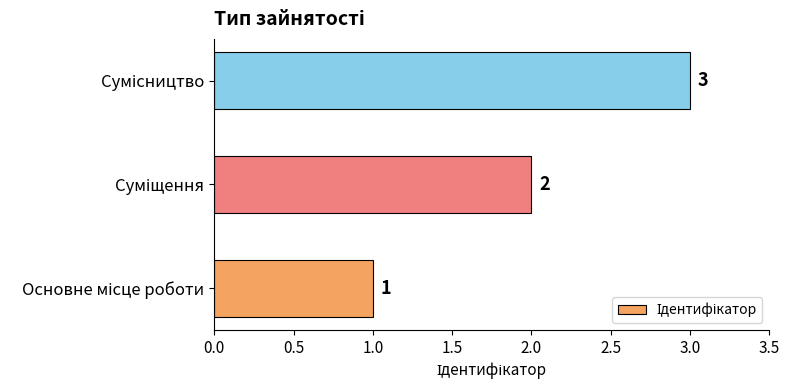

How many values are below 2?

1